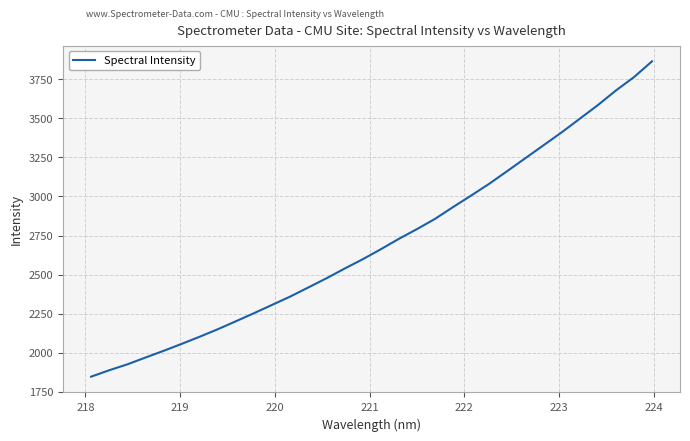

Does the chart display data point markers on the line(s)?

No